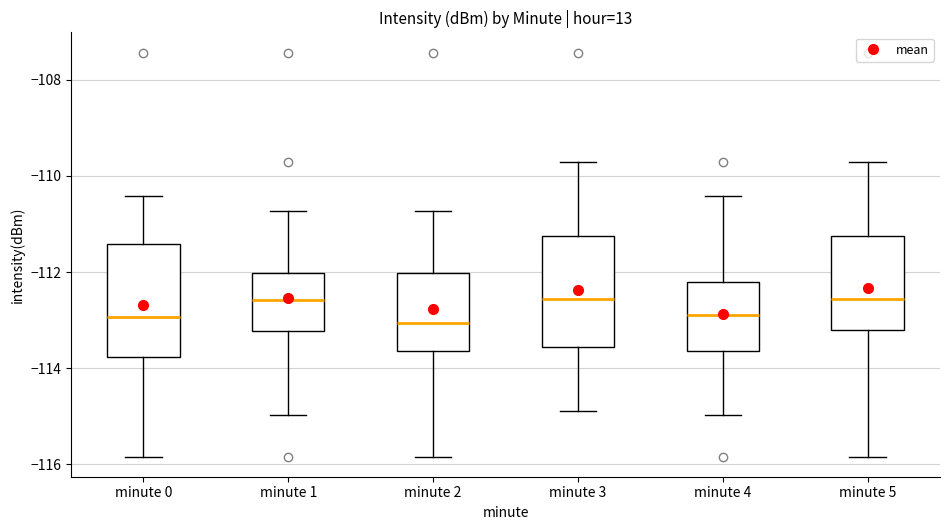

Where does the upper whisker of the box for minute 4 end on the y-axis? The values are not printed on the chart, so give them approximately, as read against the axis.

-110.4